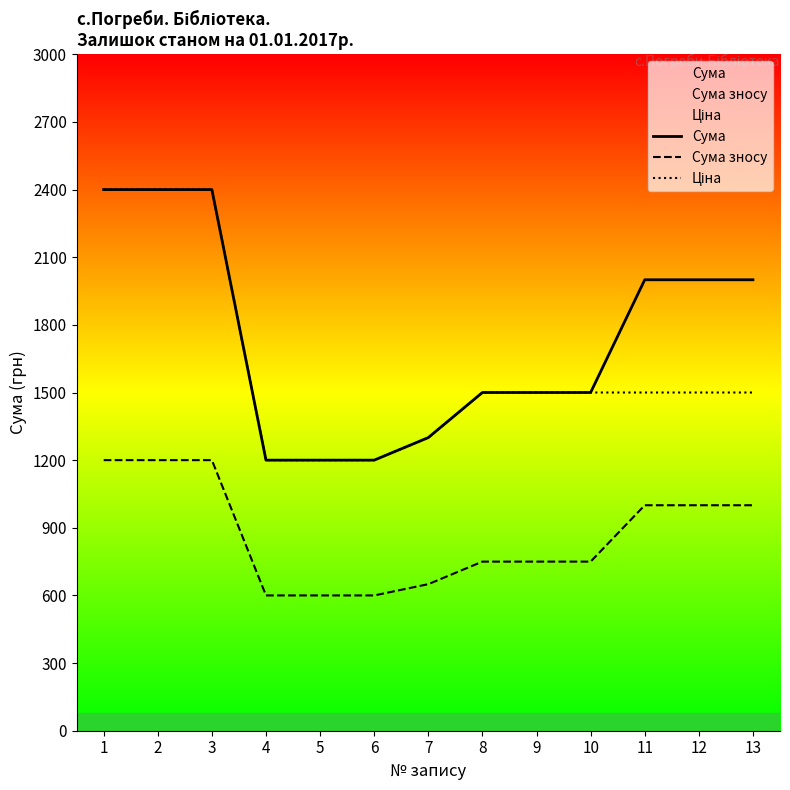

What is the difference between the highest and lowest values at 7?

650